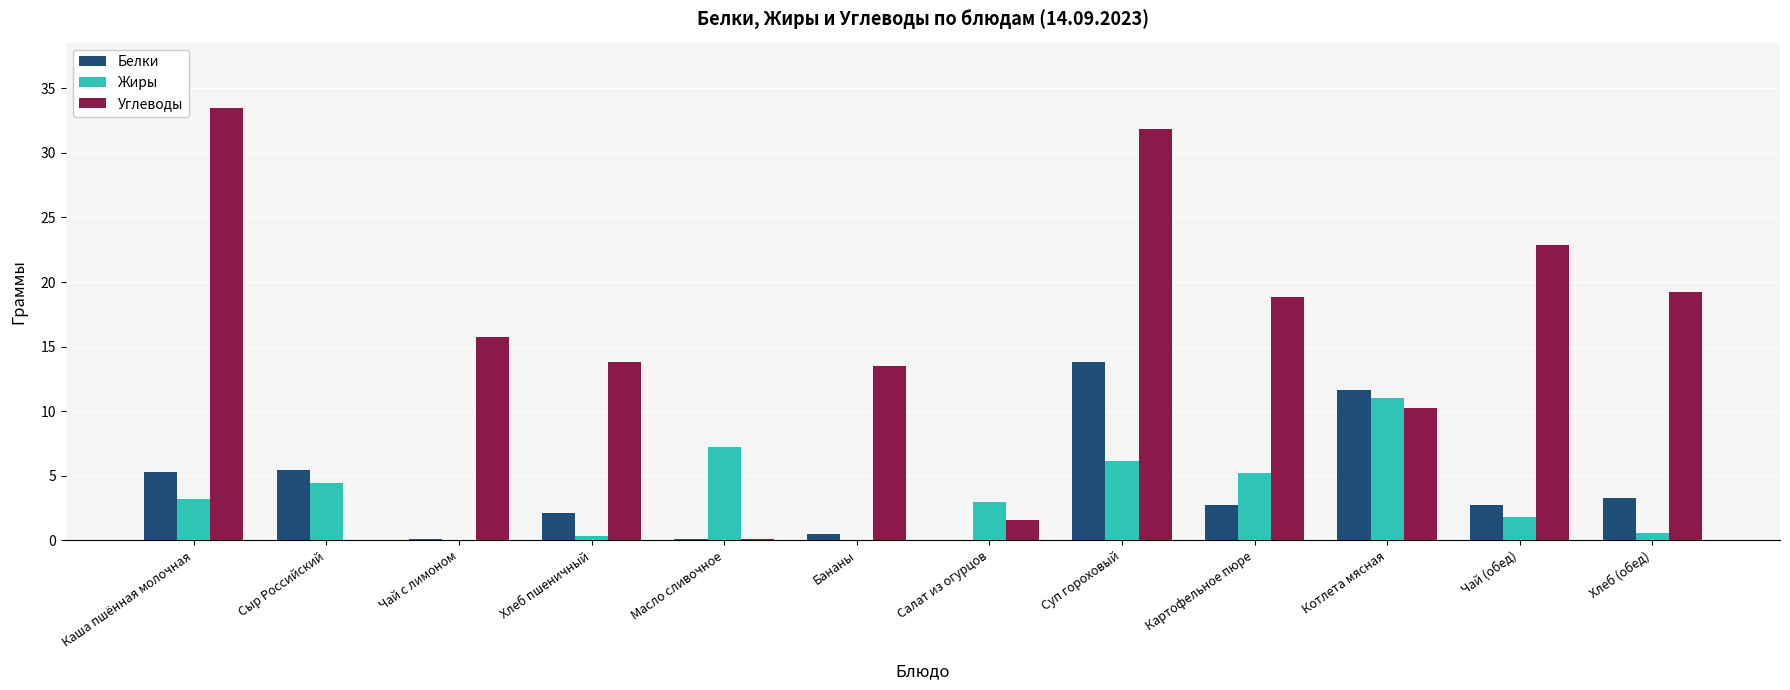

Which category has the highest value in the Жиры series?

Котлета мясная